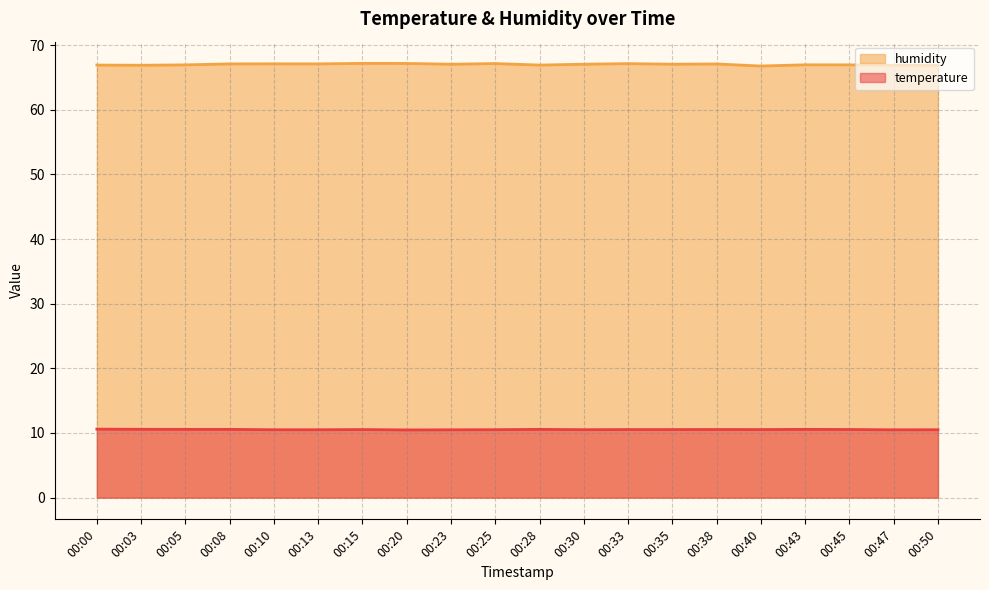

How many lines are shown in the chart?

2